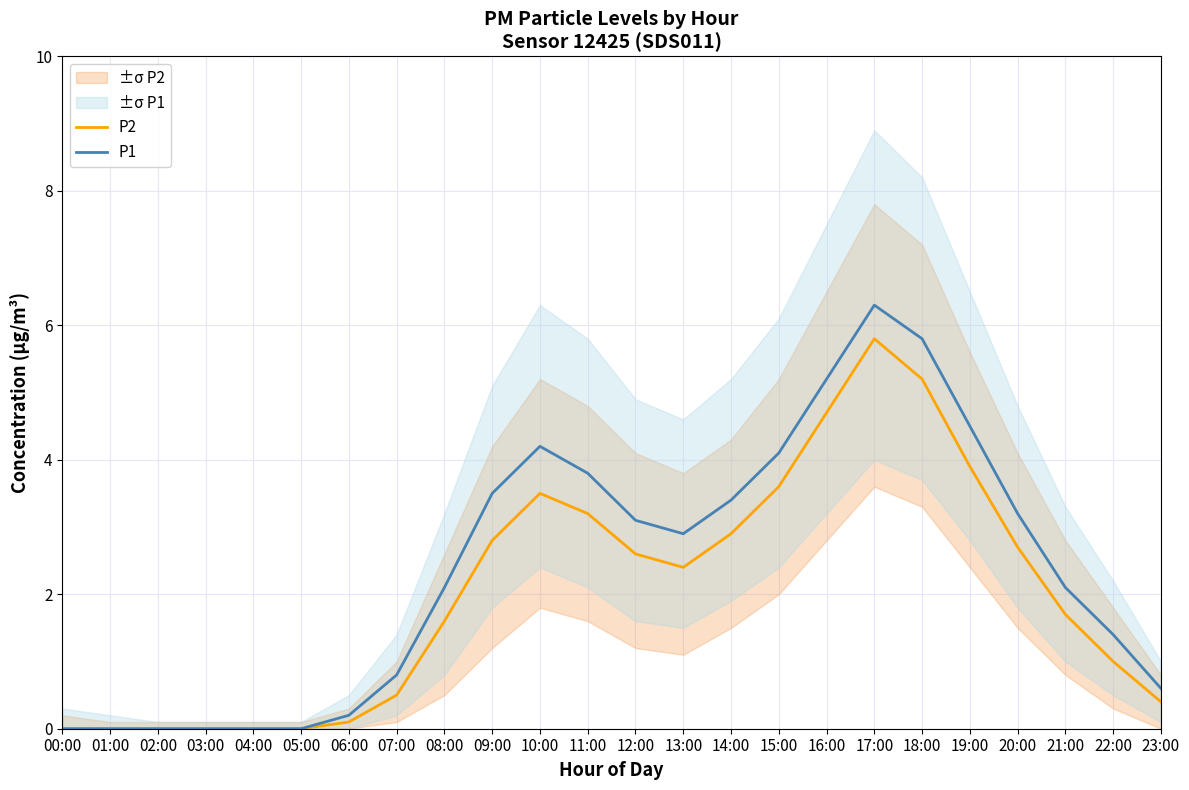

How many interior local peaks does the P2 series have?

2